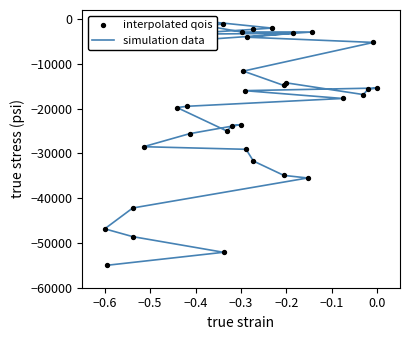

At how many categories does at least one series exceed -13524?

17